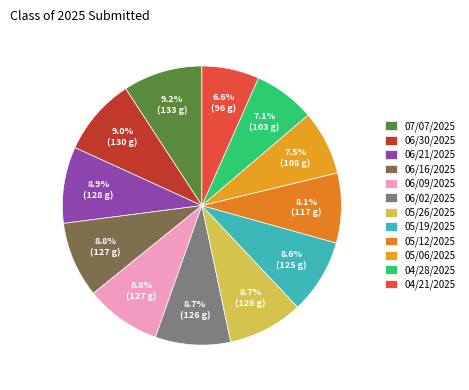

Count the number of slices in the pie.

12